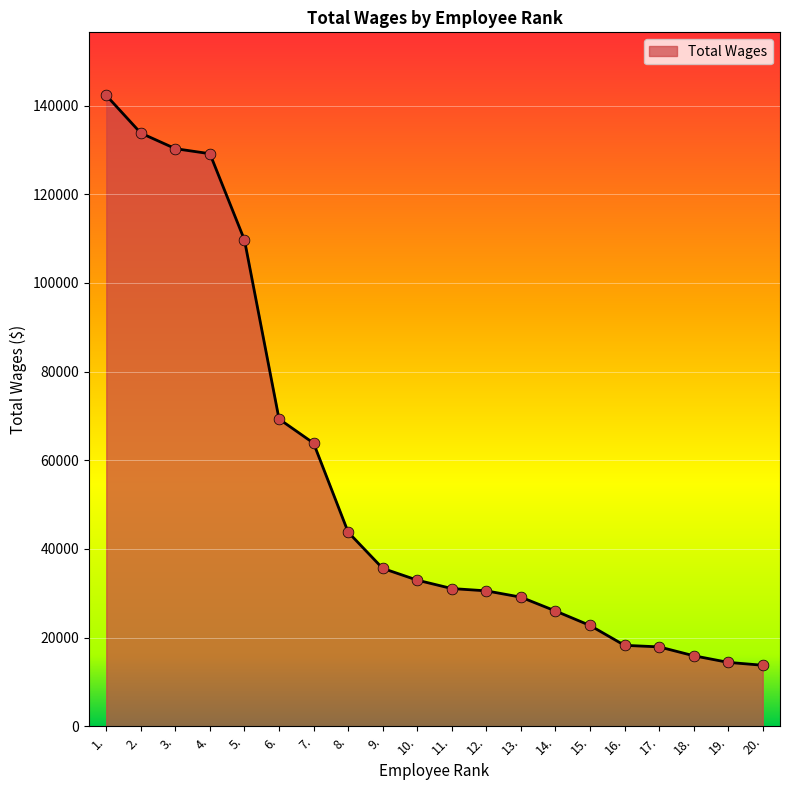

Which has a higher value, 6. or 2.?

2.